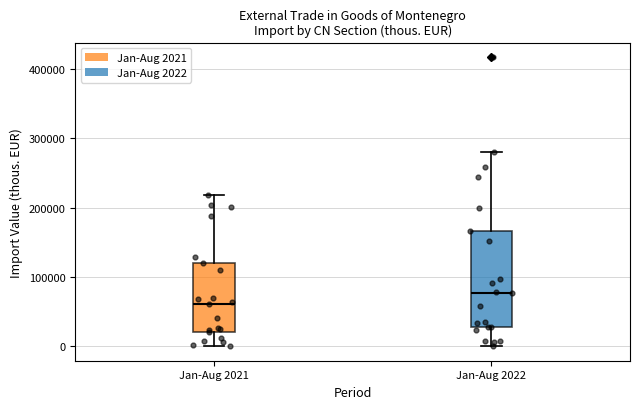

Which box has the highest median line?

Jan-Aug 2022